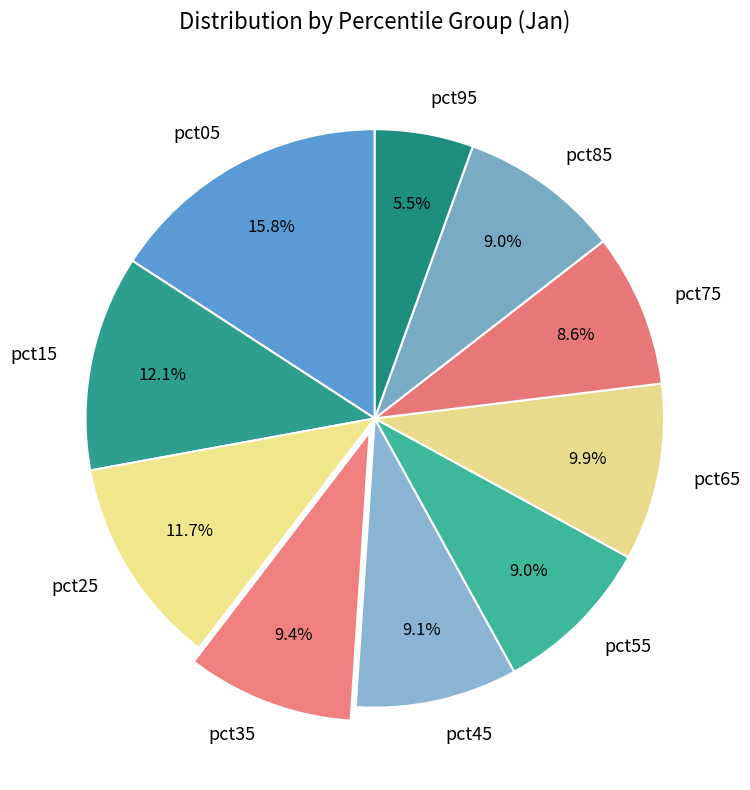

Does pct05 account for over 50% of the chart?

No